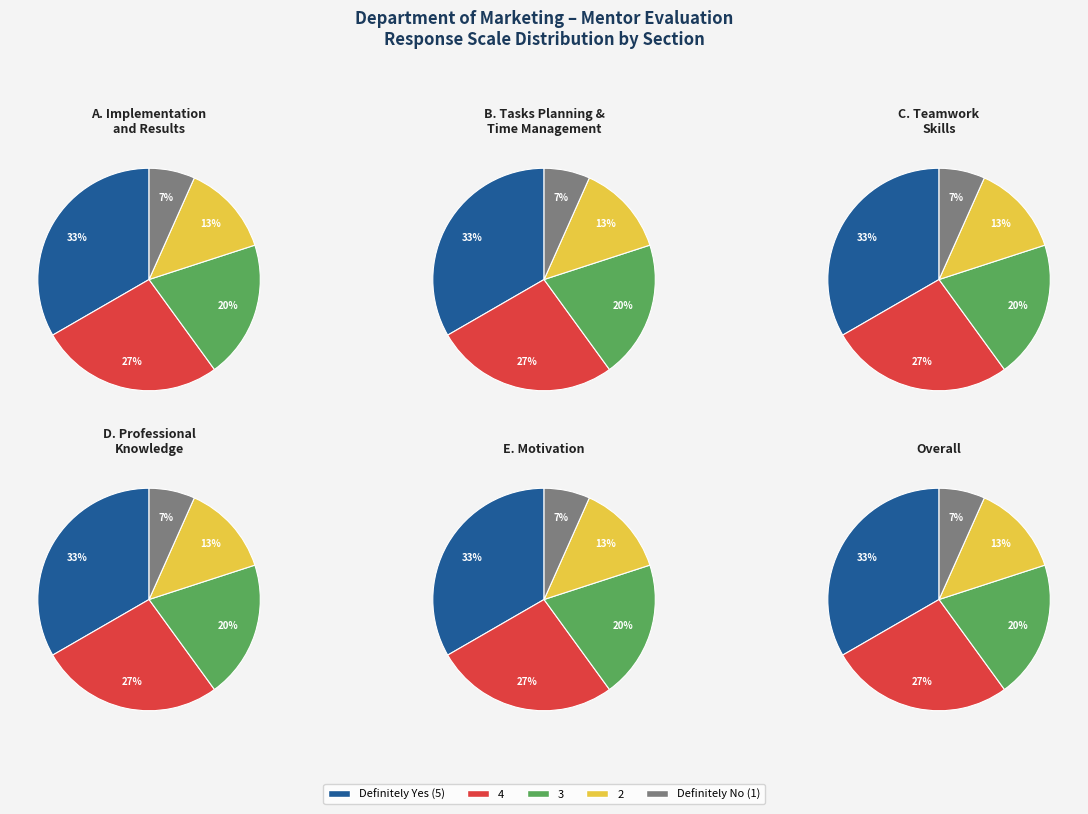

Rank the categories by value from highest to lowest.

Definitely Yes (5), 4, 3, 2, Definitely No (1)